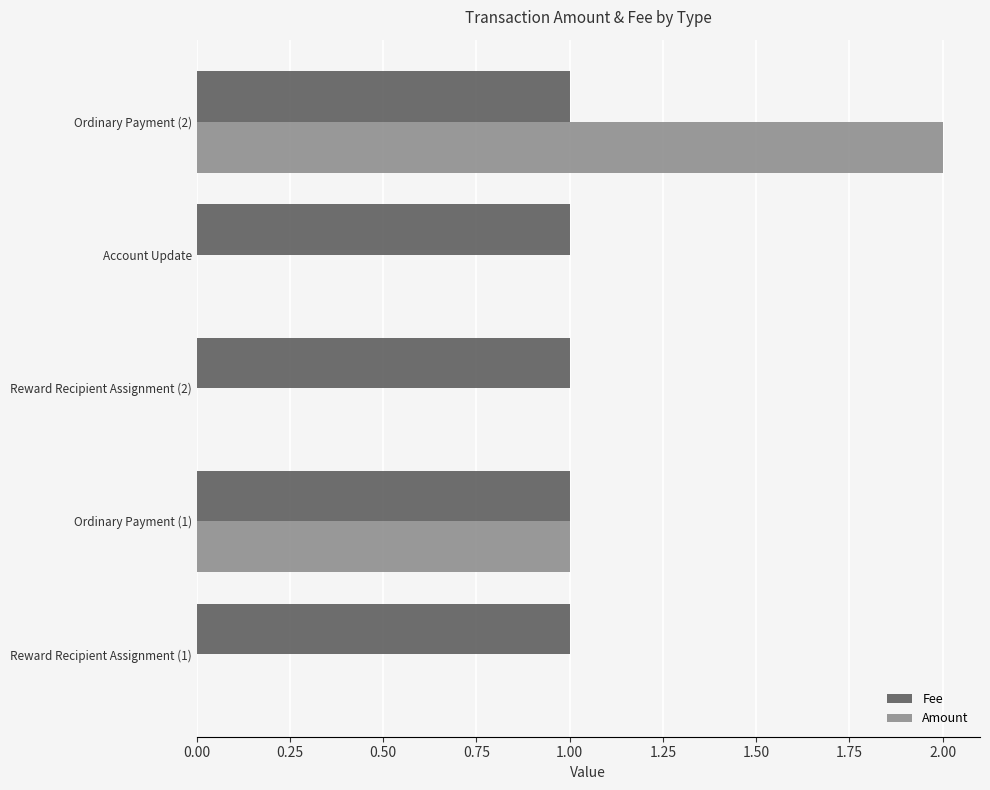

What is the maximum value for Amount?

2